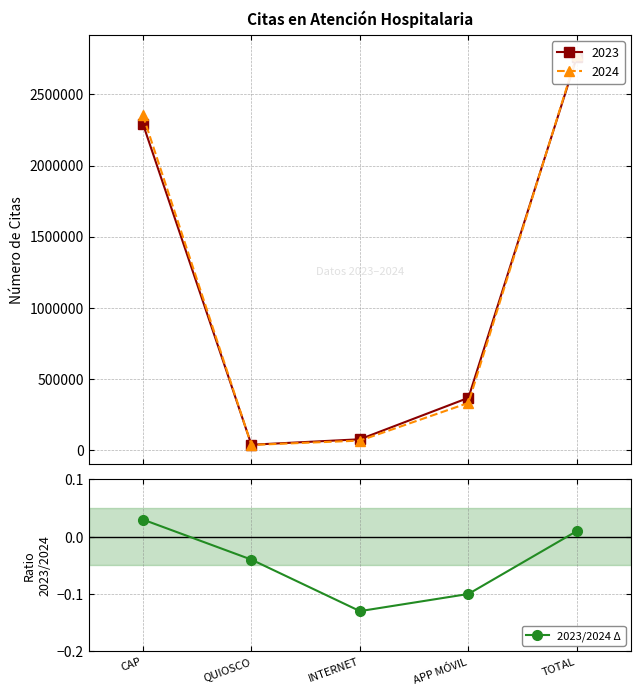

Between CAP and APP MÓVIL, which is larger?

CAP